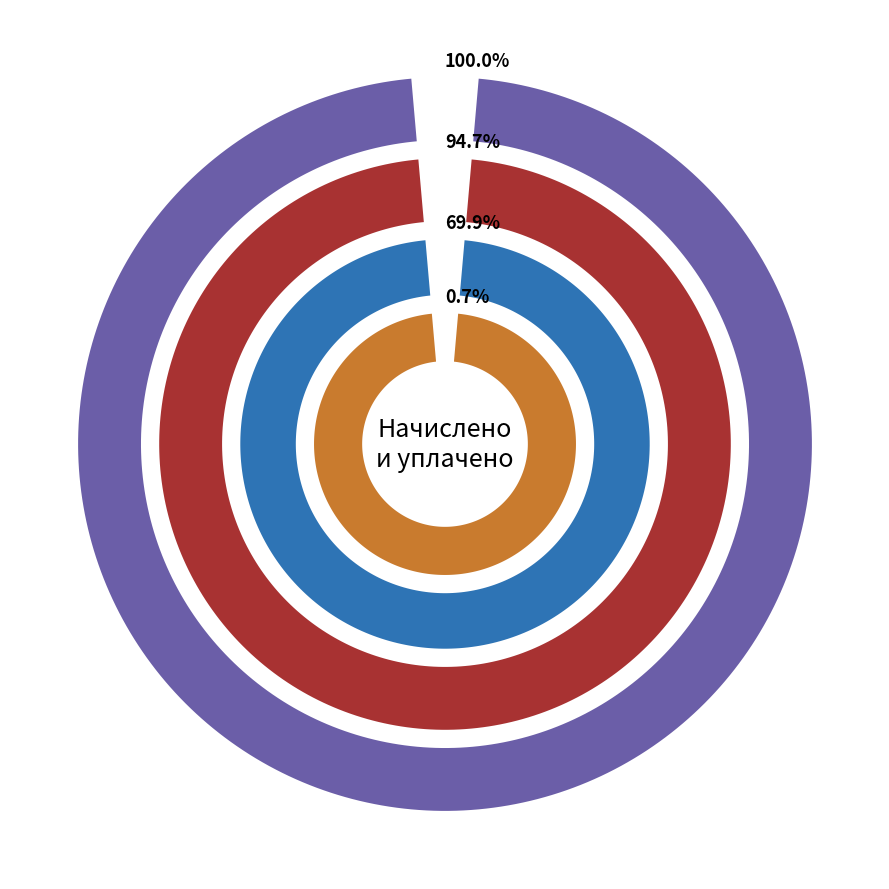

Does 6 represent more than half of the total?

No